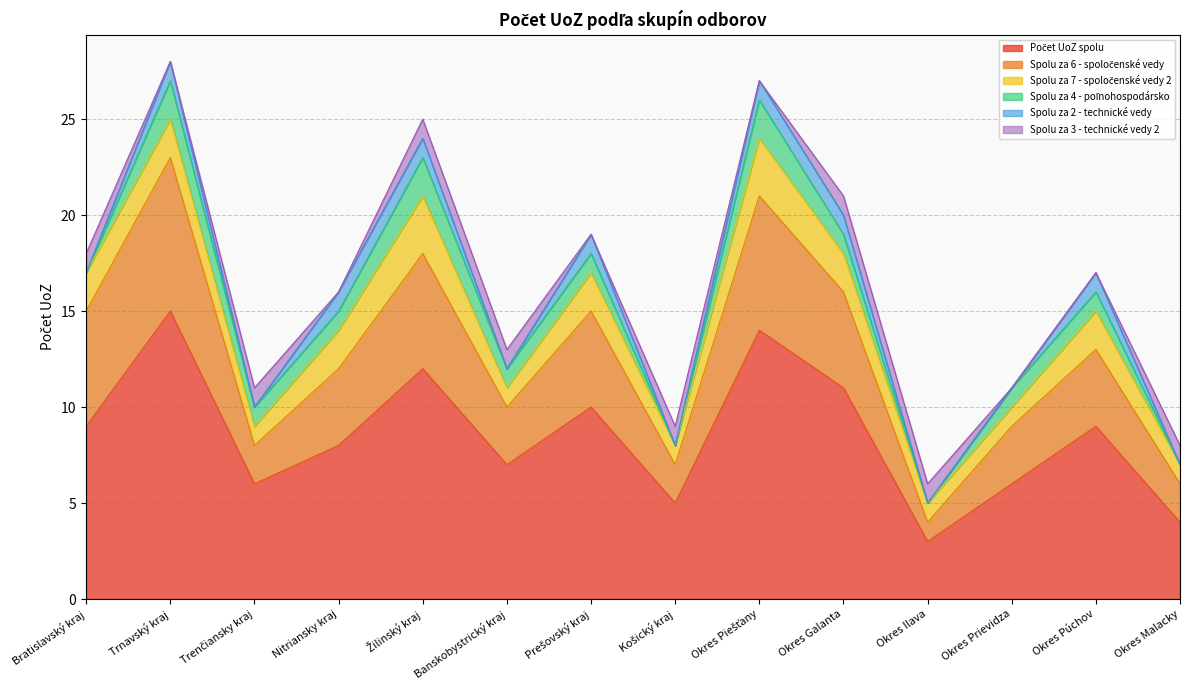

What is the difference between the maximum and minimum values in the Spolu za 4 - poľnohospodársko series?

2